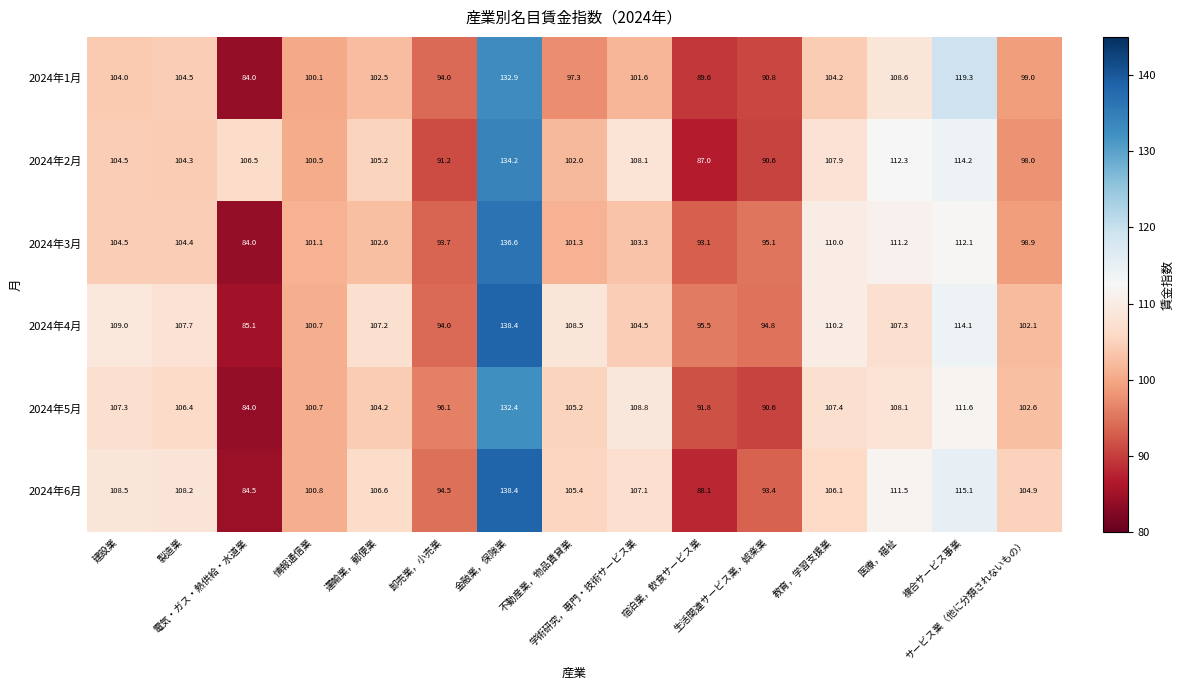

Which series has the largest range (max minus min)?

2024年6月